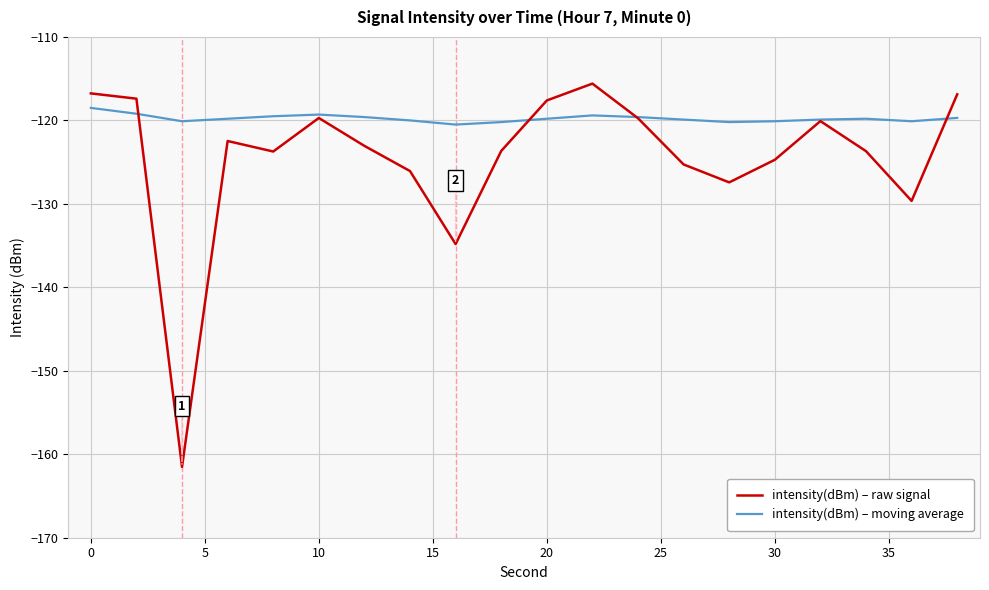

Which series has the largest total across all categories?

intensity(dBm) – moving average